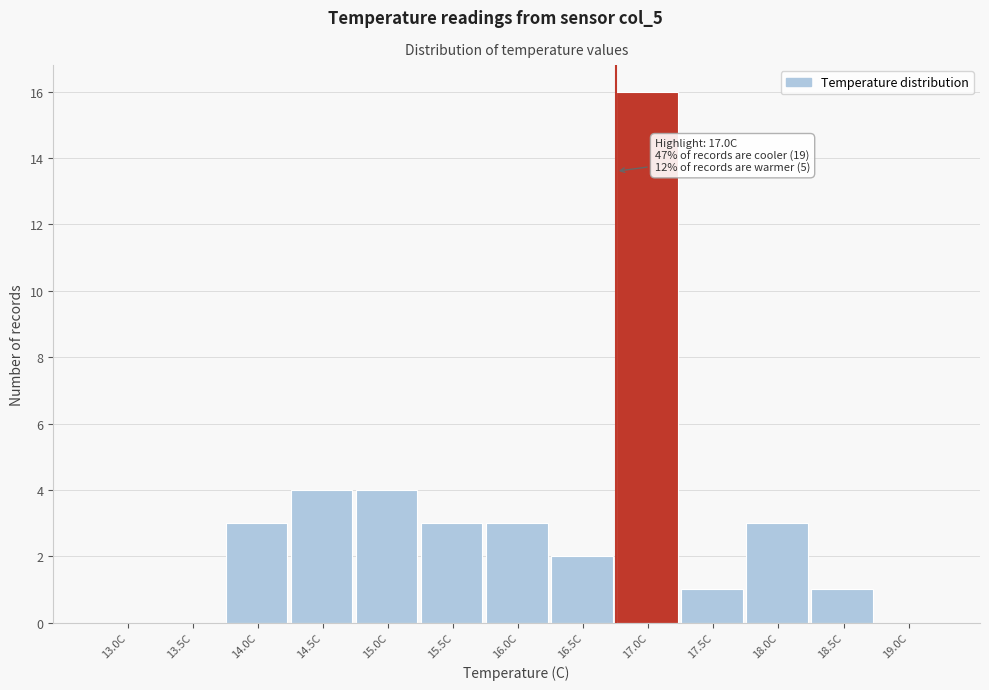

Reading right to left, what are all the values shown in this chart?

19.0C=0	18.5C=1	18.0C=3	17.5C=1	17.0C=16	16.5C=2	16.0C=3	15.5C=3	15.0C=4	14.5C=4	14.0C=3	13.5C=0	13.0C=0